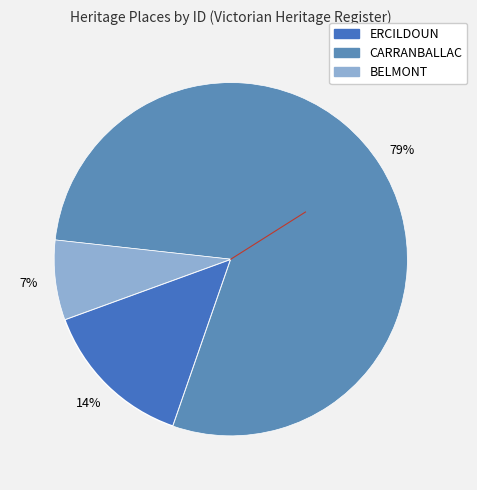

Between CARRANBALLAC and ERCILDOUN, which is larger?

CARRANBALLAC